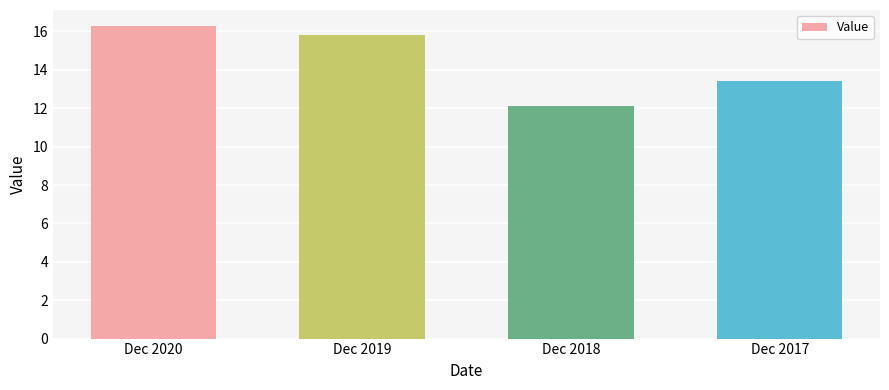

Read the value at Dec 2020.

16.3